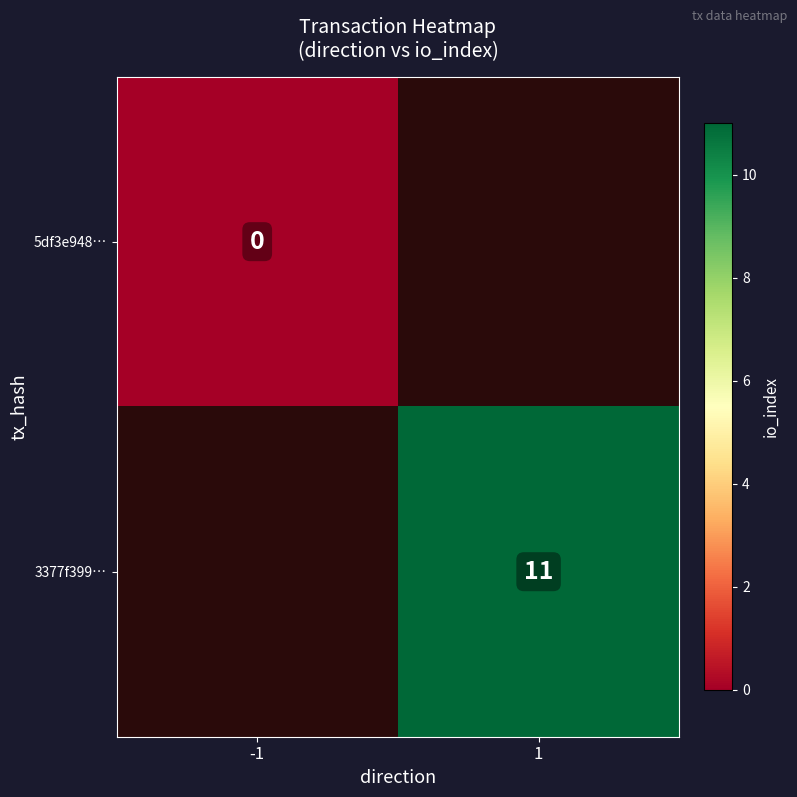

What is the maximum value shown in the chart?

11.0